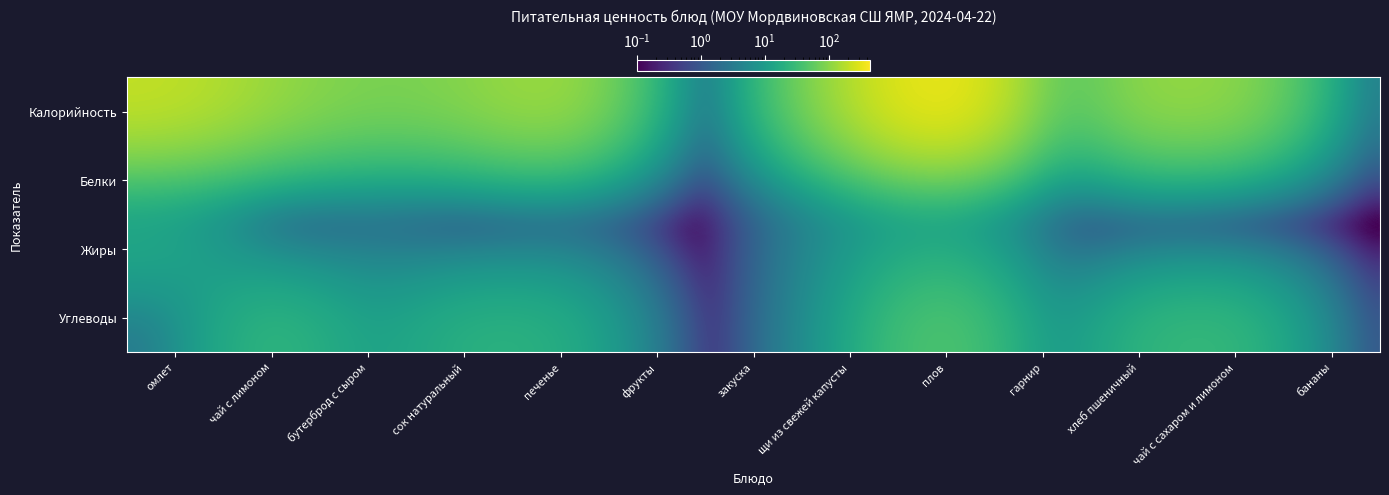

Rank the series at омлет from lowest to highest value.

Углеводы, Белки, Жиры, Калорийность